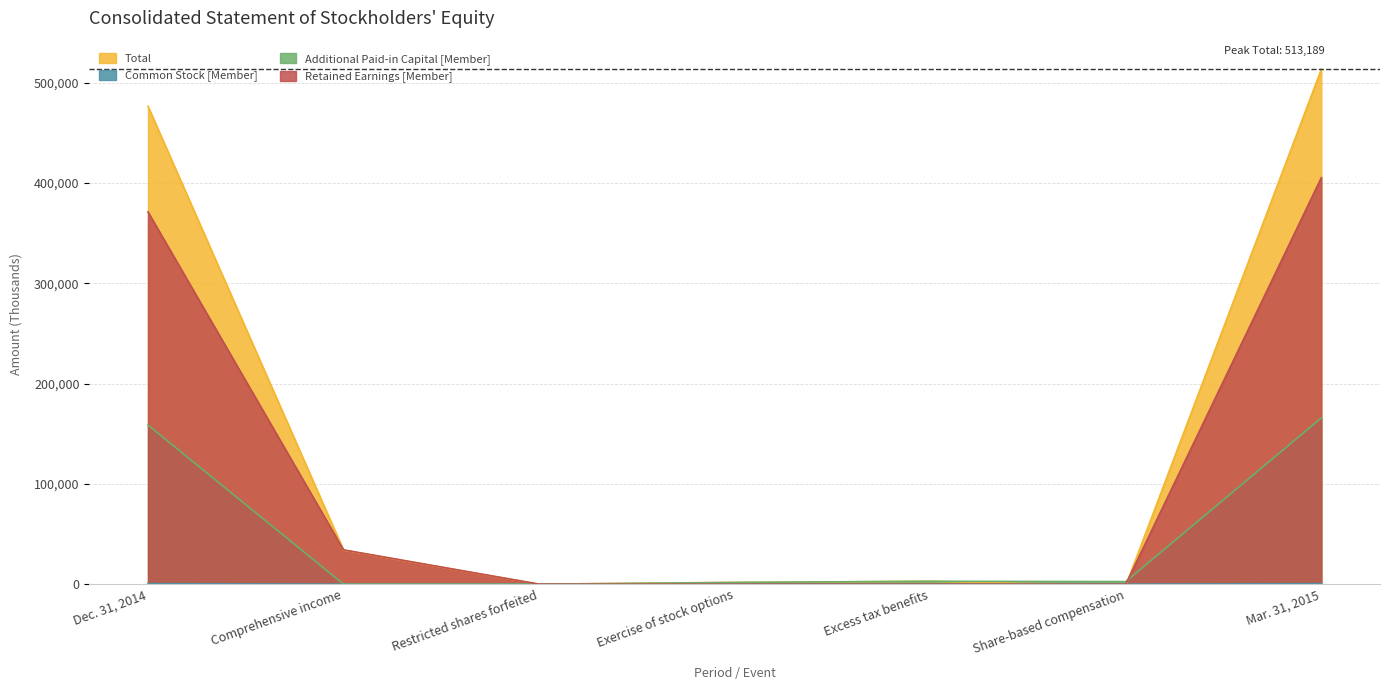

What is the sum of the Total values at Excess tax benefits and Share-based compensation?

1277